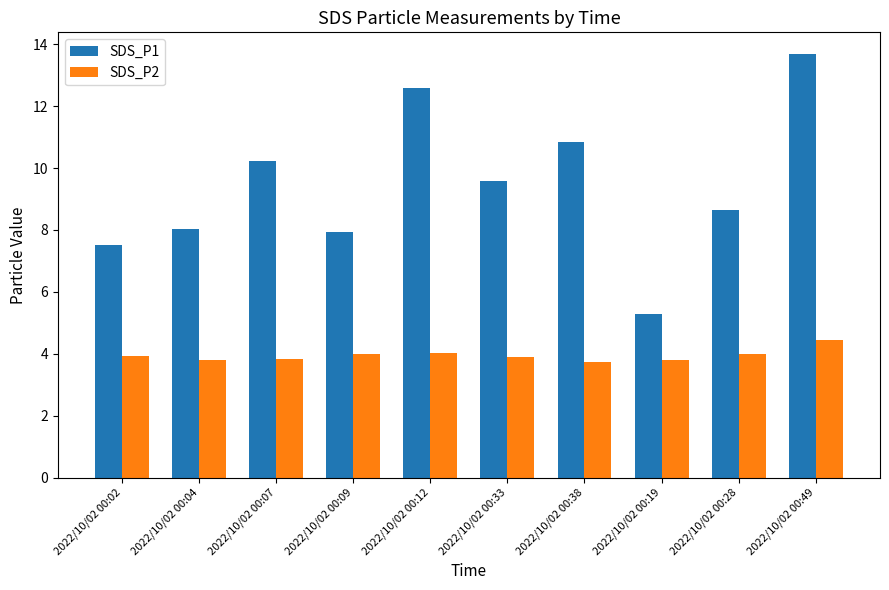

How many groups of bars are there?

10